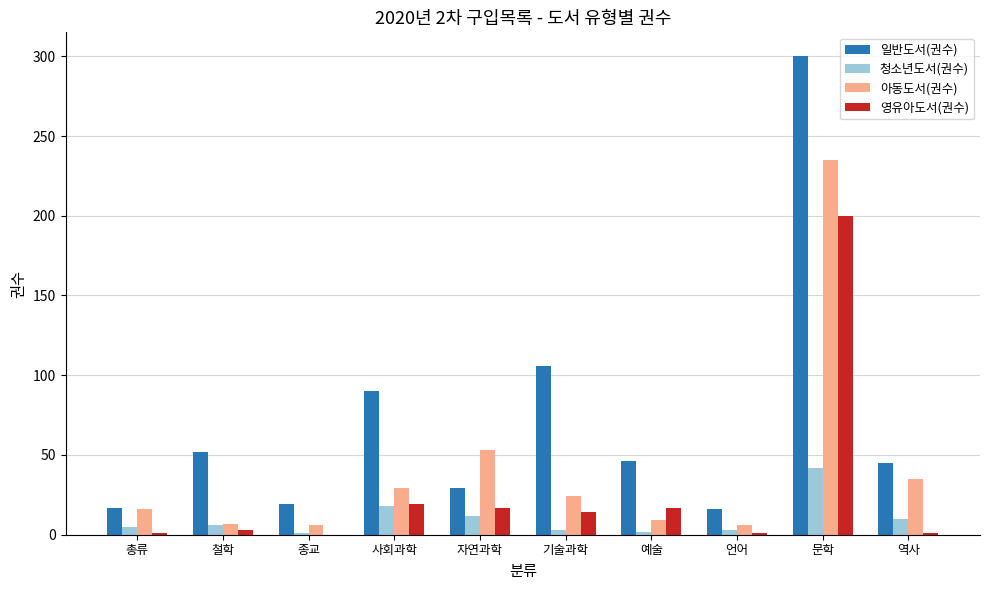

True or false: 일반도서(권수) has a value of 52 at 철학.

True